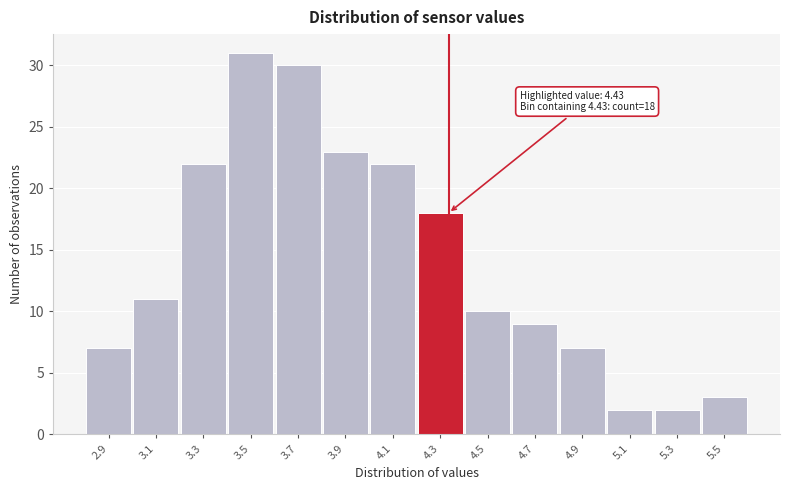

Reading left to right, list all the values displayed in this chart.

2.9=7	3.1=11	3.3=22	3.5=31	3.7=30	3.9=23	4.1=22	4.3=18	4.5=10	4.7=9	4.9=7	5.1=2	5.3=2	5.5=3